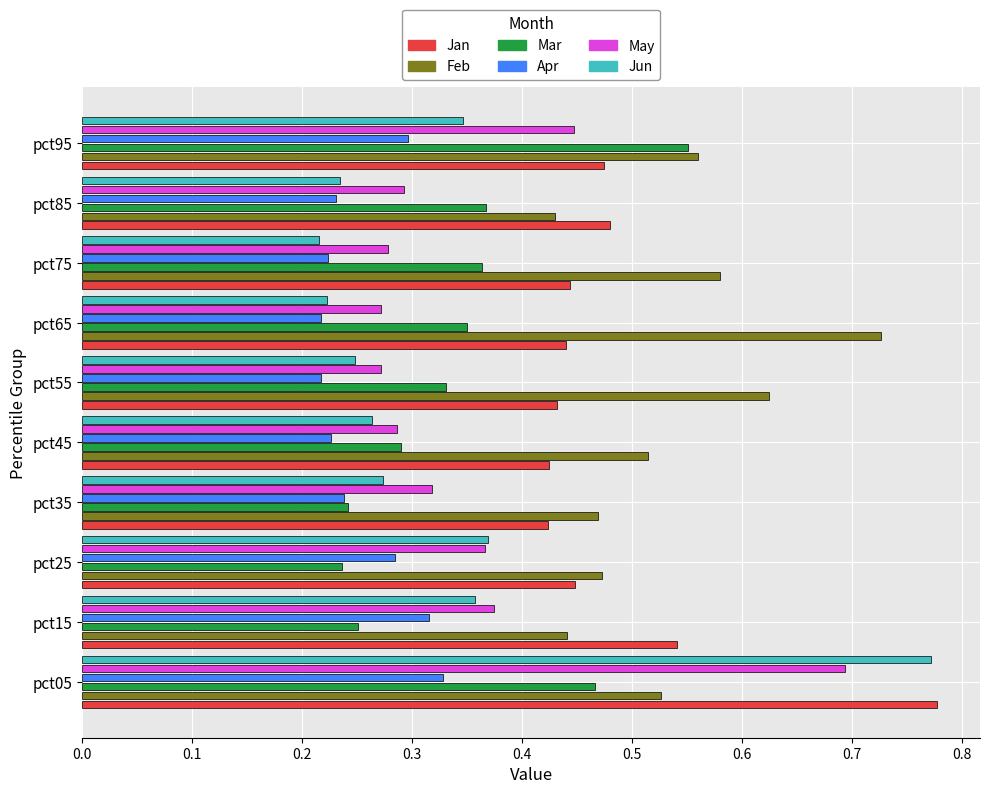

At which label does May reach its peak?

pct05